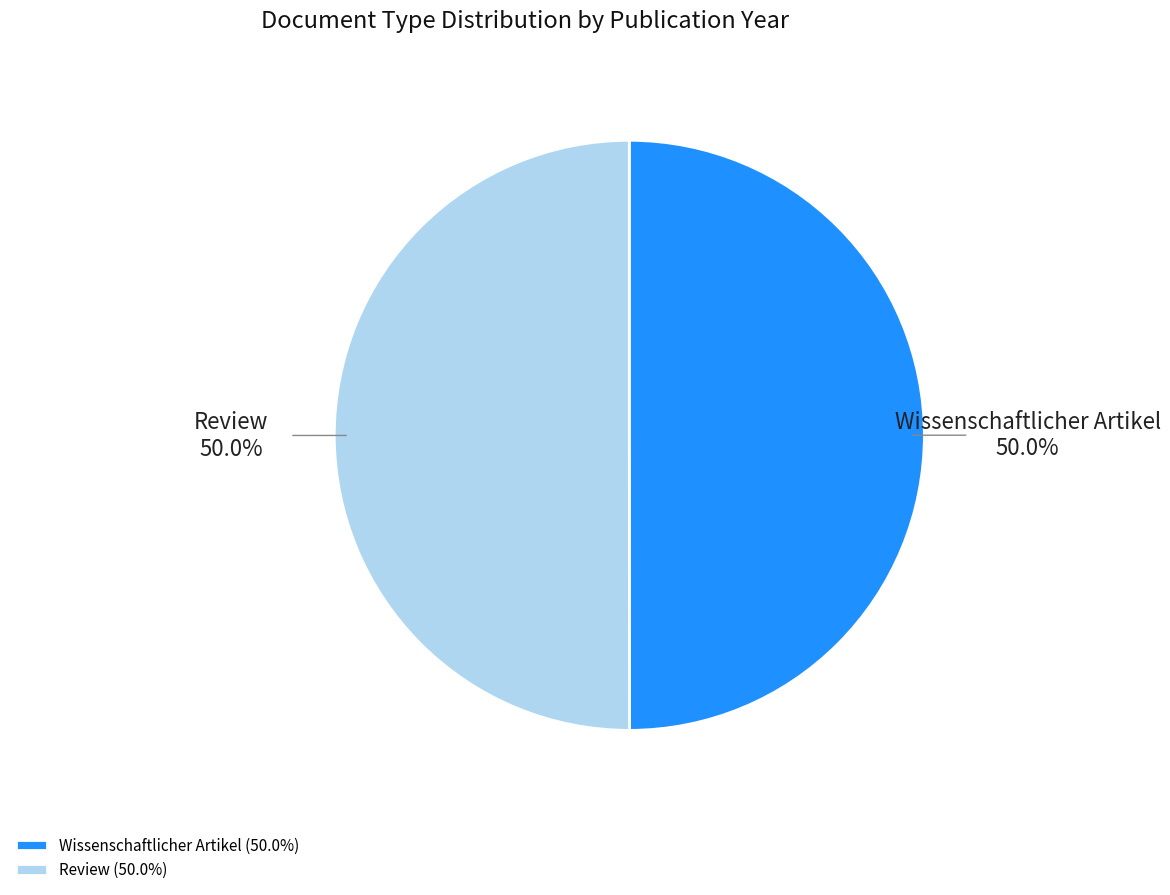

To the nearest percent, what portion does Review represent?

50%